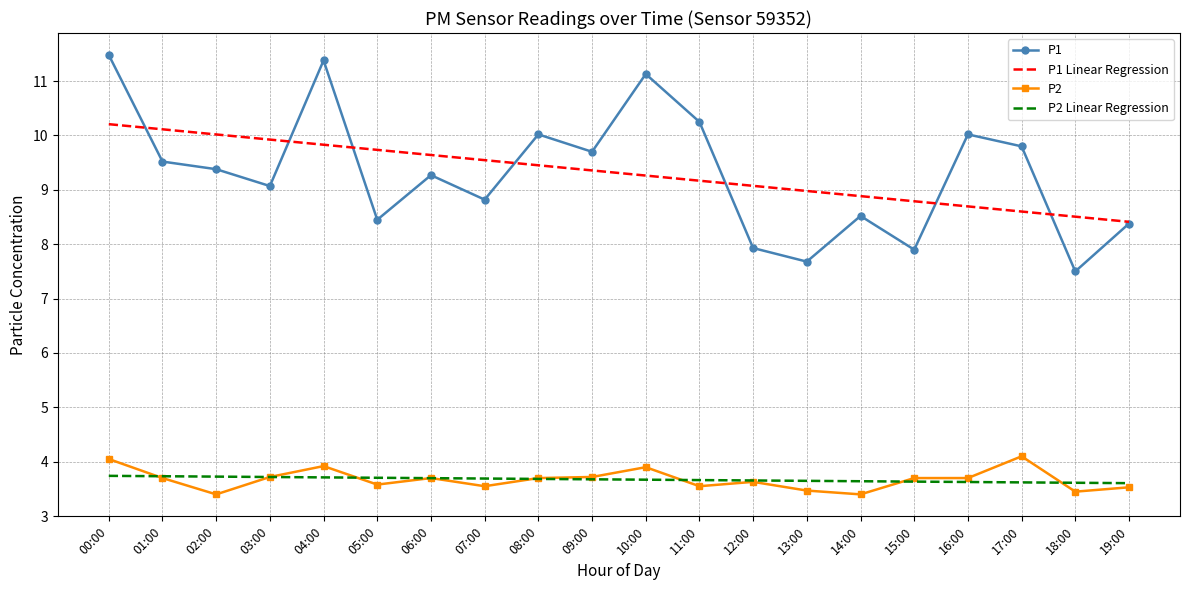

What is the spread (max minus min) of values at 02:00?

6.6